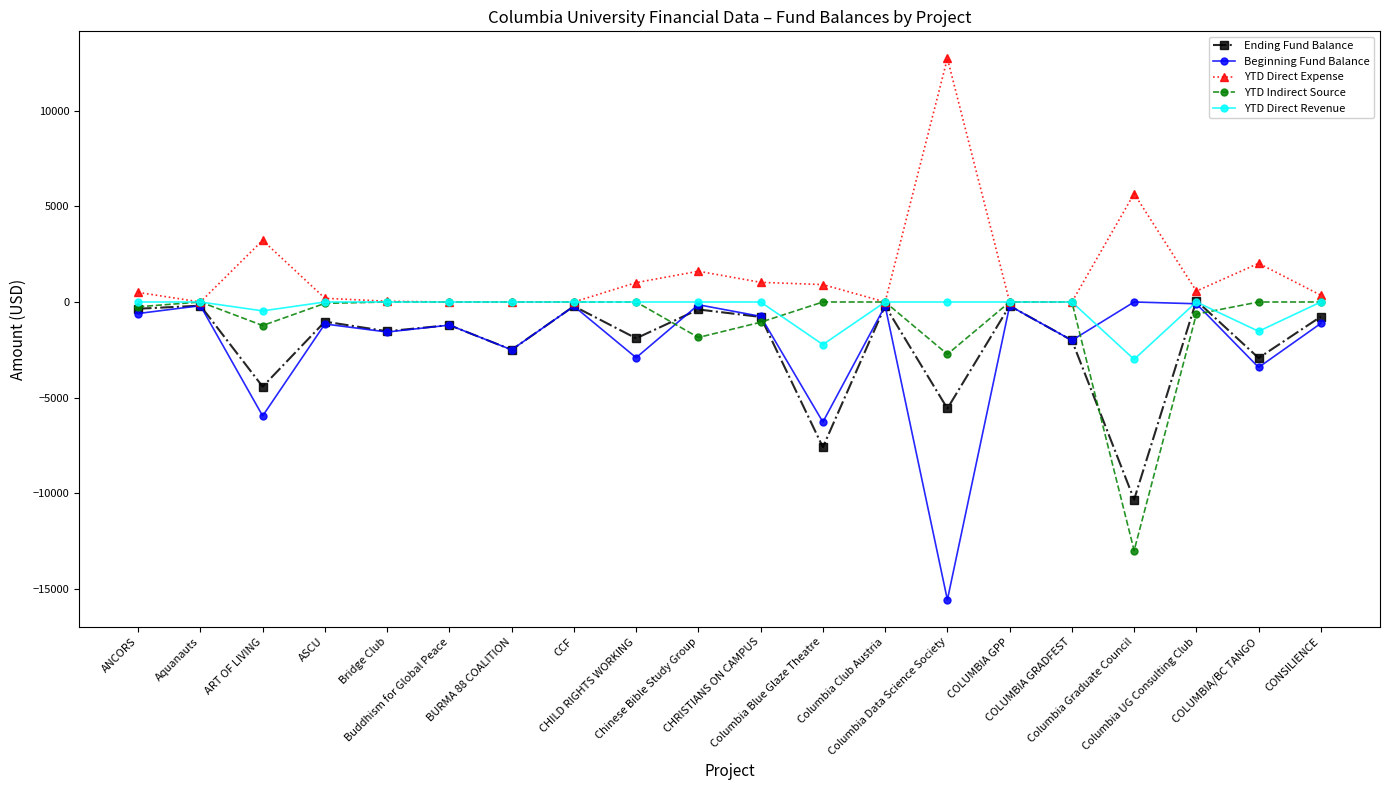

What is the difference between the highest and lowest values at Bridge Club?

1610.3